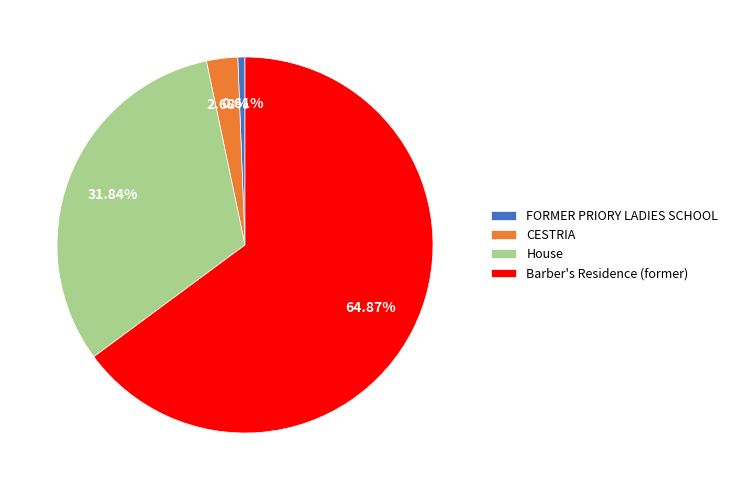

To the nearest percent, what is the average slice percentage?

25%